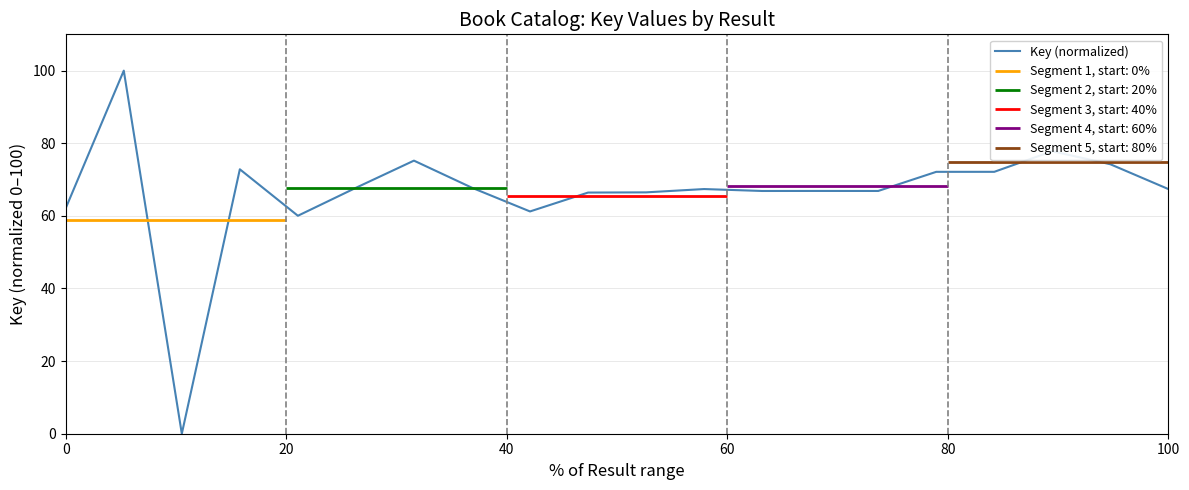

The value of Key (normalized) at 100 is 98.1. True or false?

False